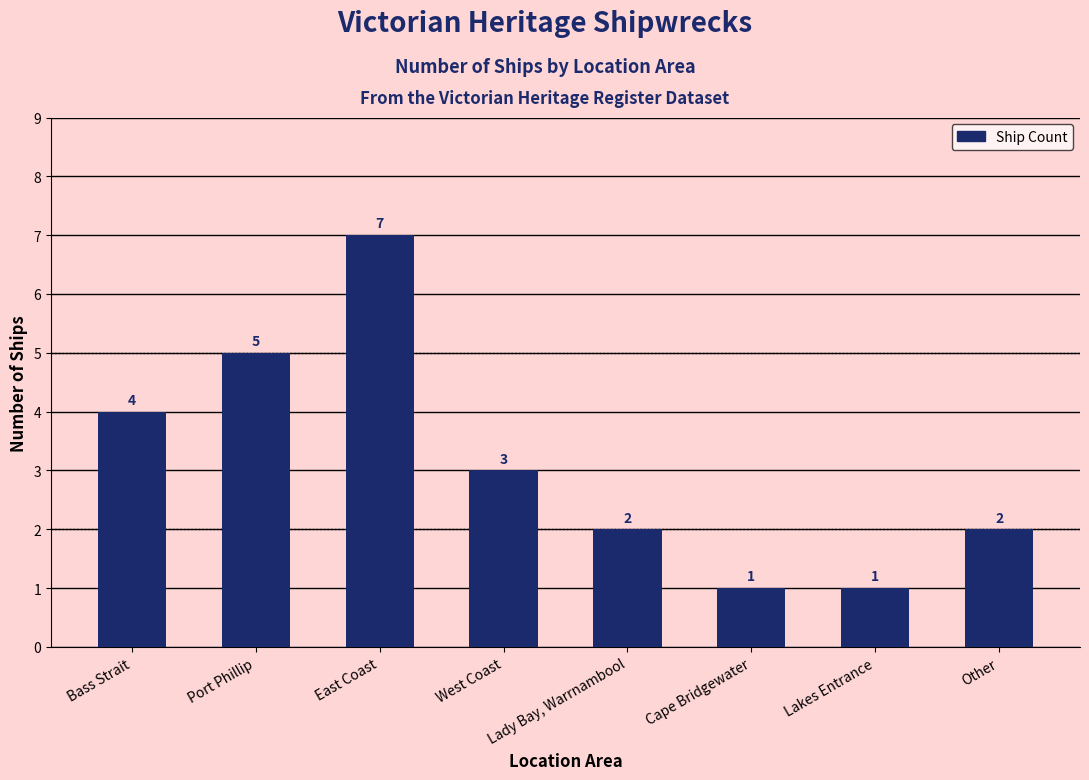

What is the greatest value displayed?

7